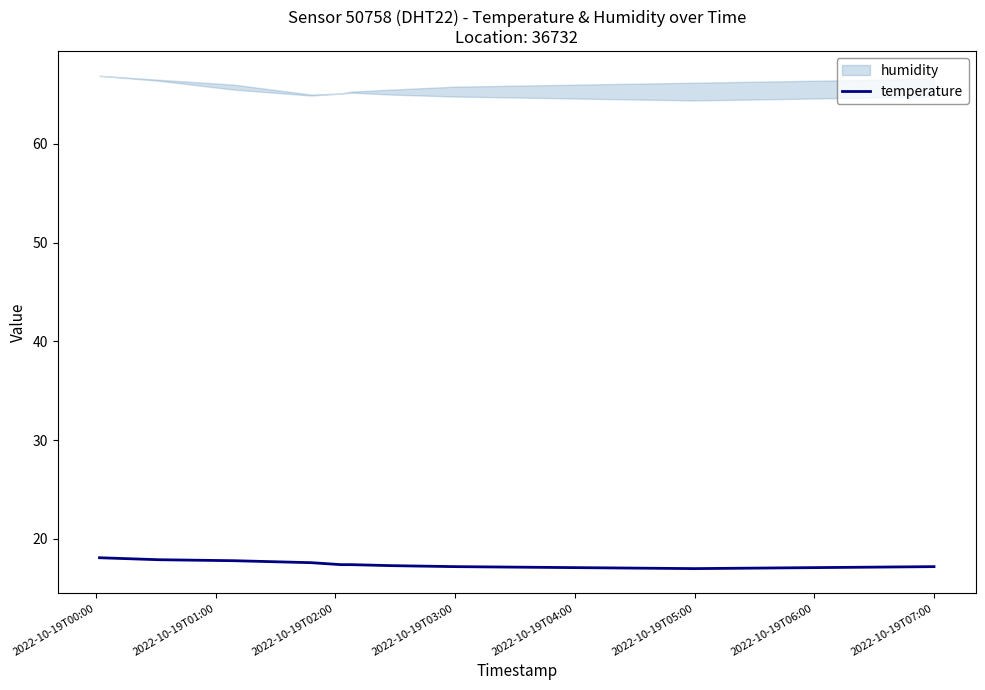

What is the difference between the second highest and second lowest values?

0.8